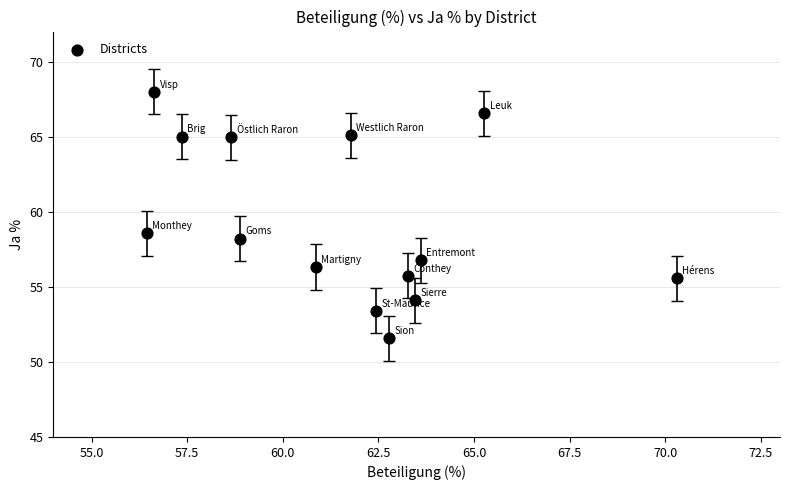

What Y value in the scatter plot is closest to 59?

58.6